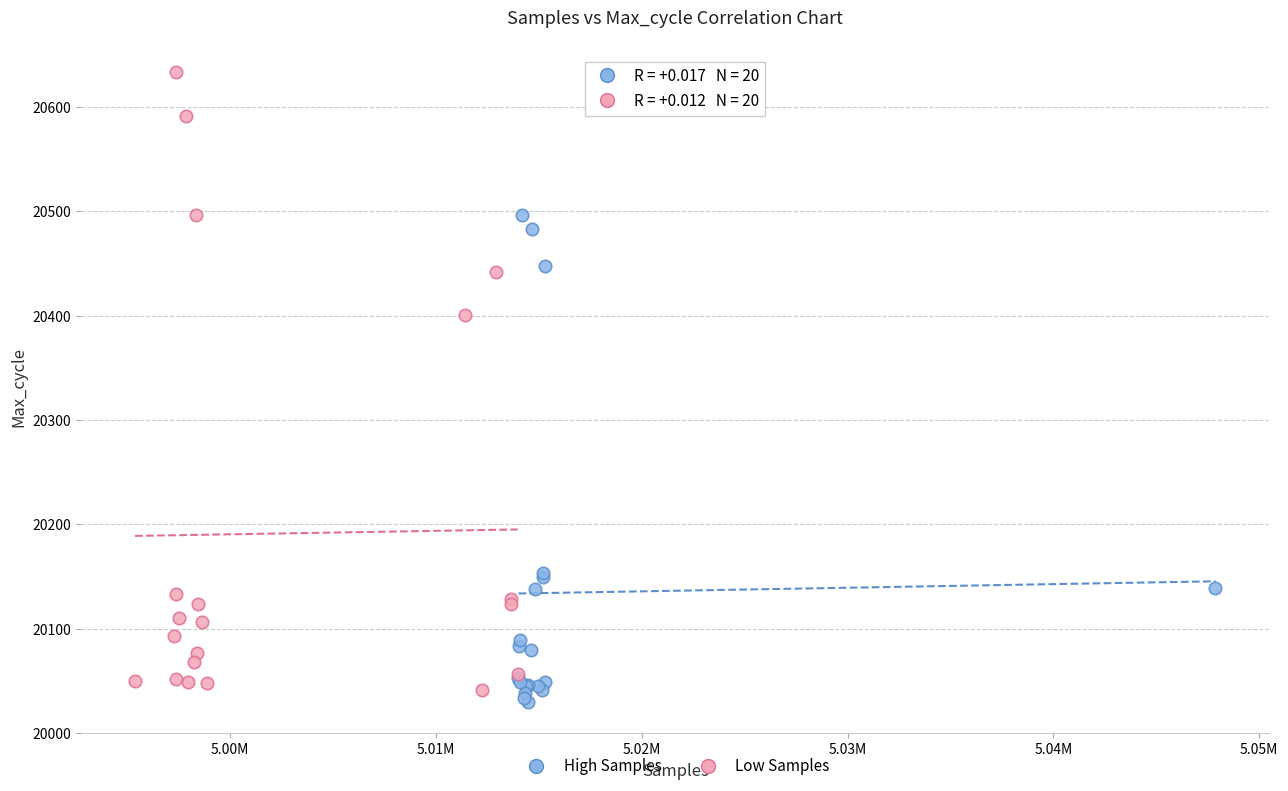

Which series contains the highest Y value?

Low Samples